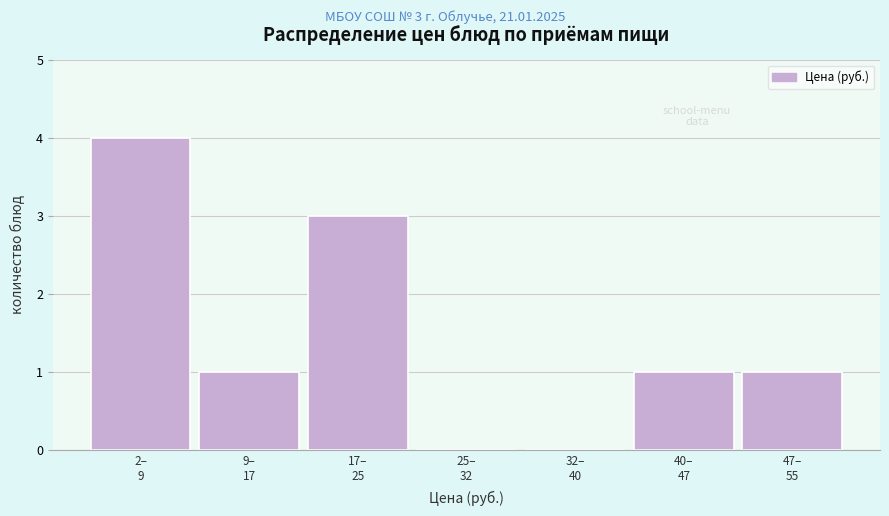

What is the greatest value displayed?

4